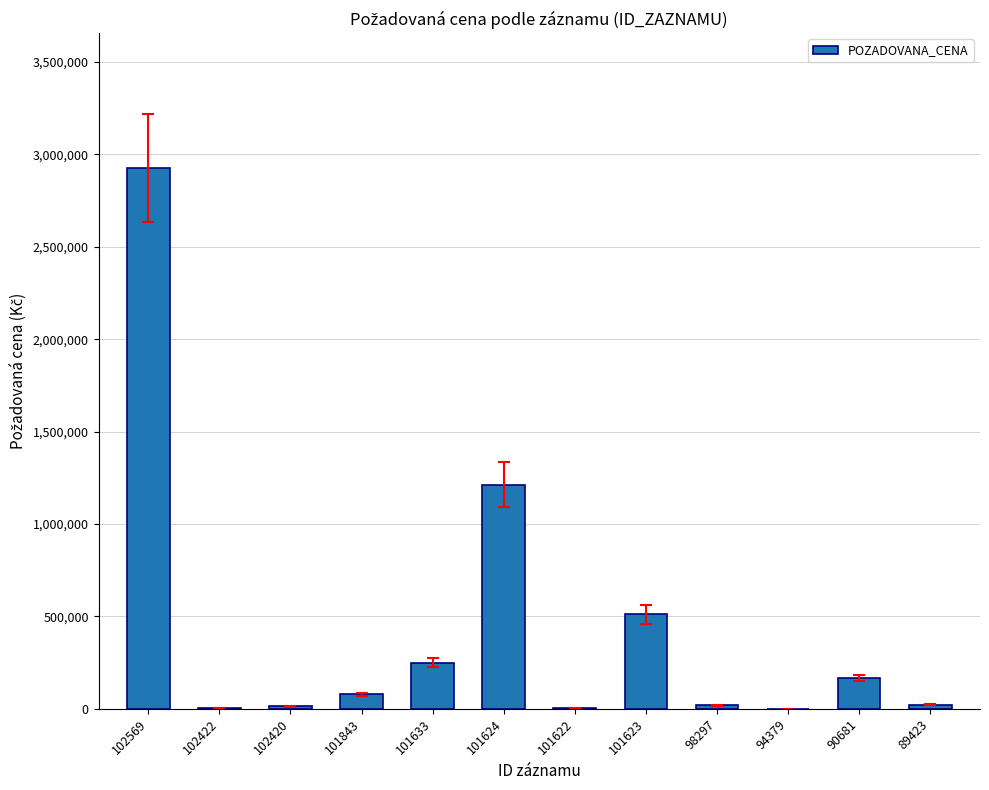

At which category does the chart reach its peak across all series?

102569